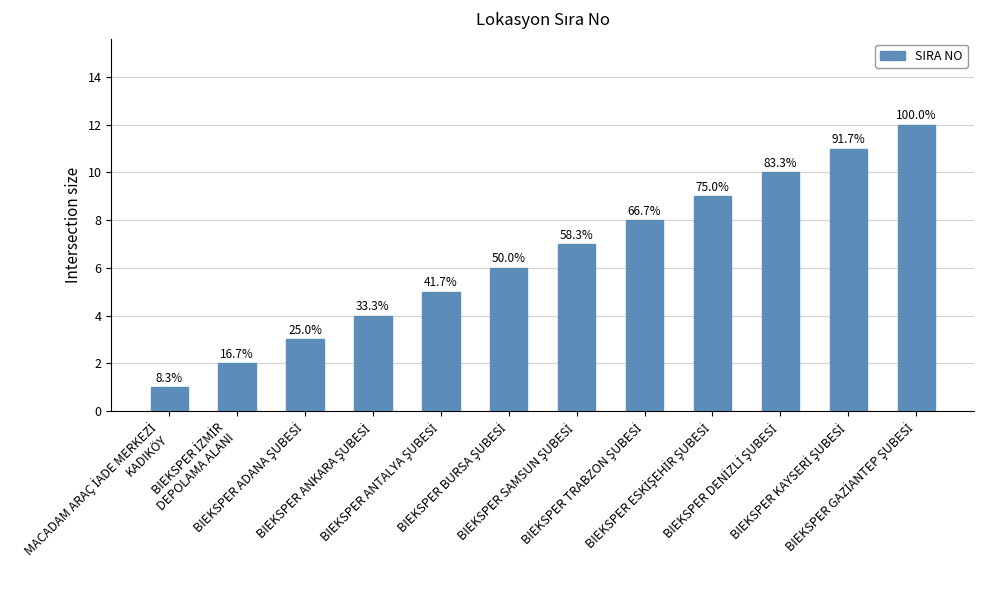

What is the greatest value displayed?

12